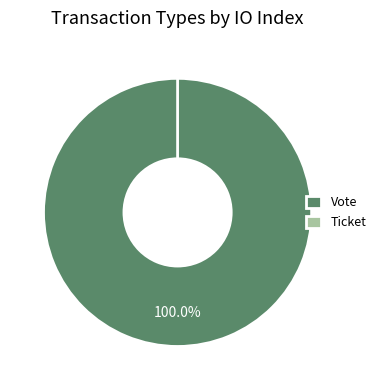

To the nearest percent, what is the difference between the largest and smallest slice percentages?

100%